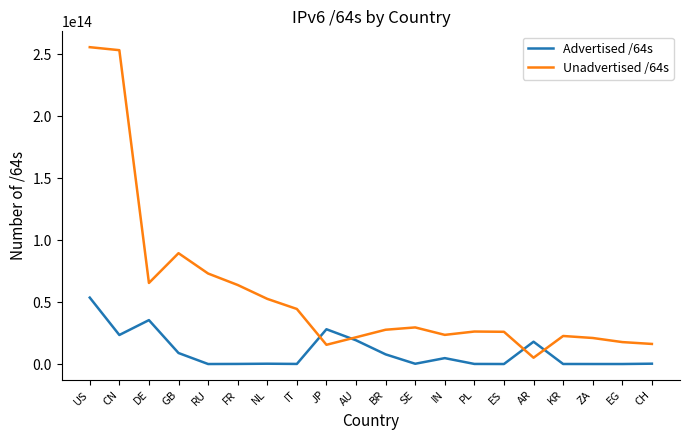

List the series in order of their overall mean, highest first.

Unadvertised /64s, Advertised /64s